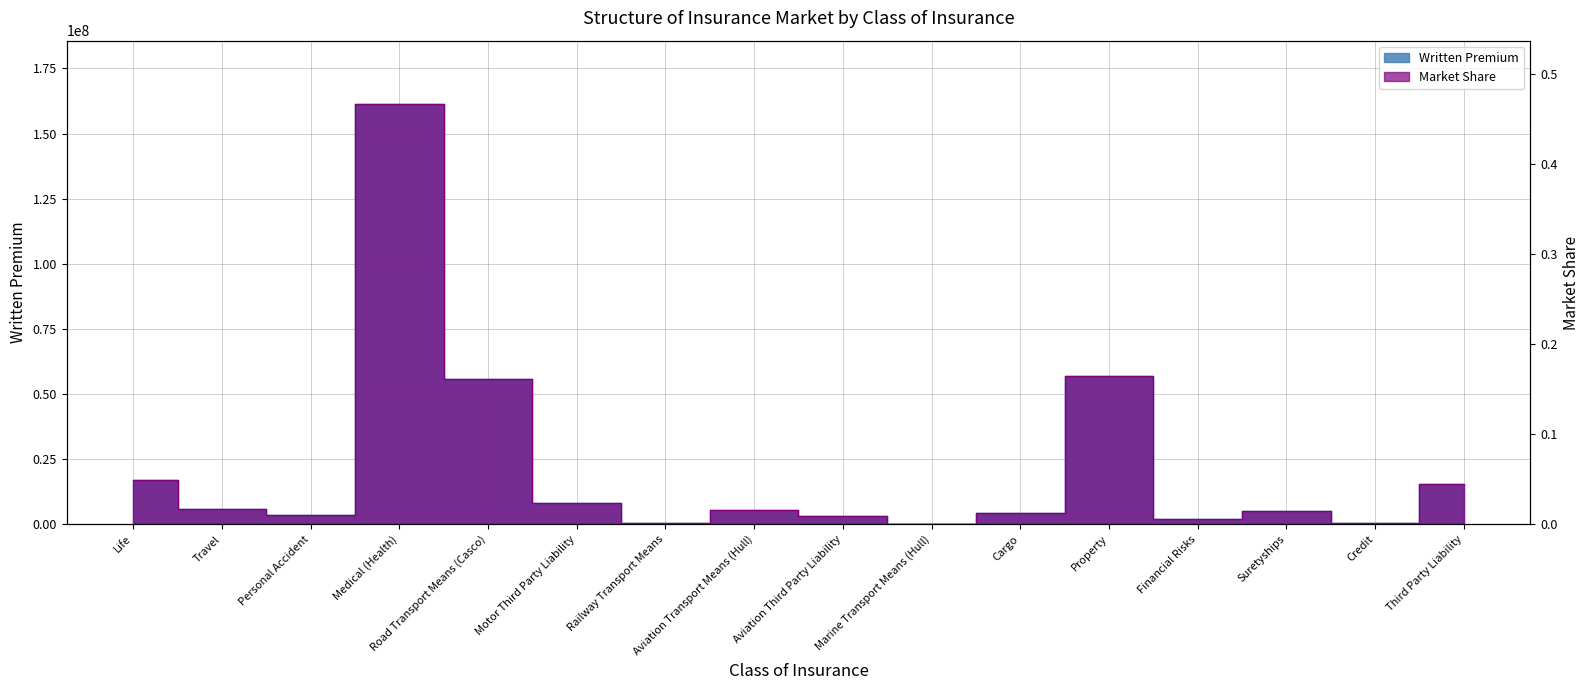

What is the label of the 10th point from the right?

Railway Transport Means